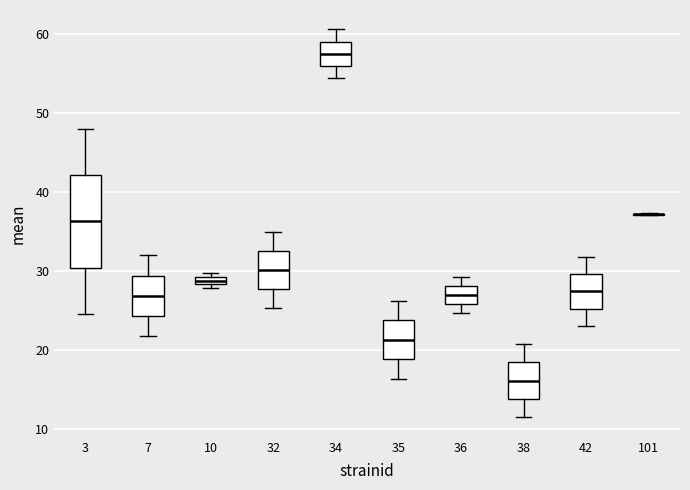

Where does the upper whisker of the box at x = 35 end on the y-axis? The values are not printed on the chart, so give them approximately, as read against the axis.

26